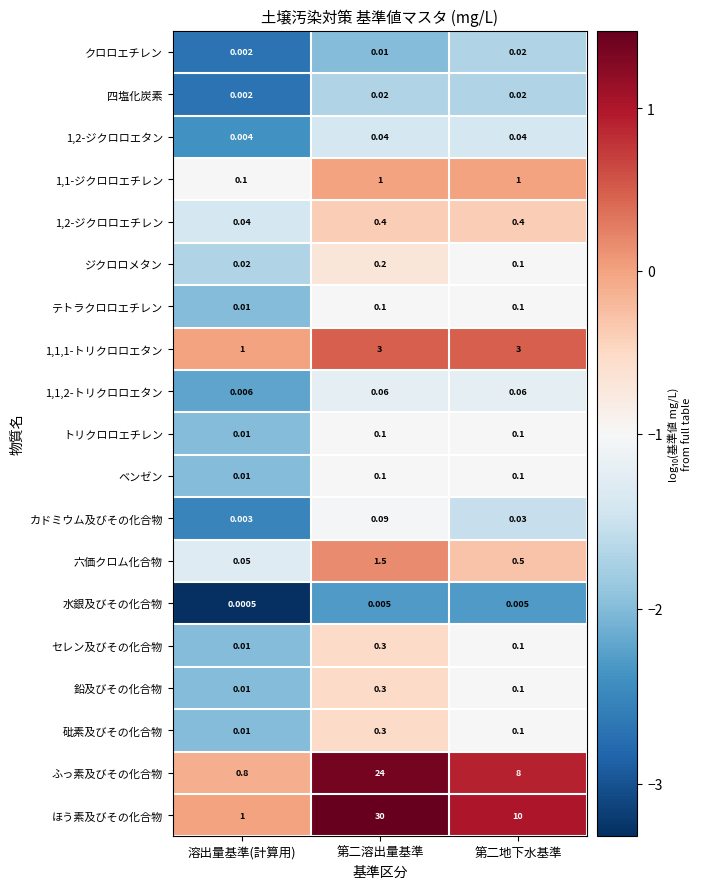

What is the difference between the highest and lowest values at 溶出量基準(計算用)?

1.0